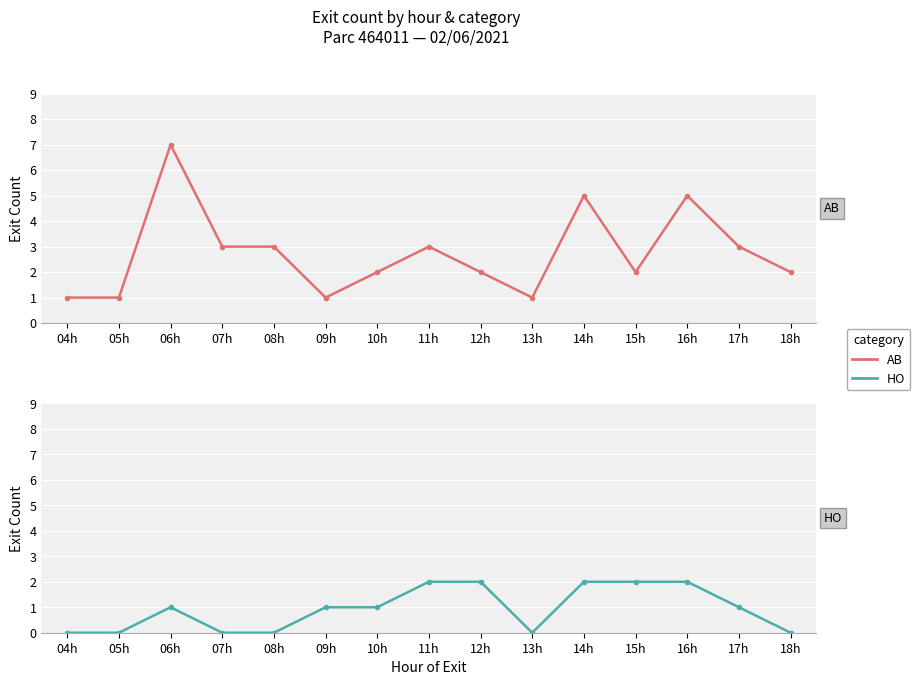

At how many categories does at least one series exceed 1?

11